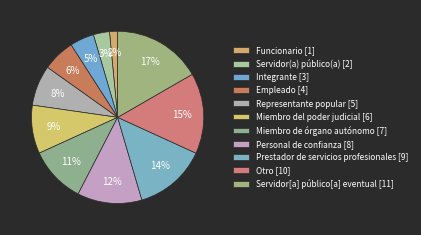

To the nearest percent, what is the combined percentage of Servidor[a] público[a] eventual and Miembro del poder judicial?

26%